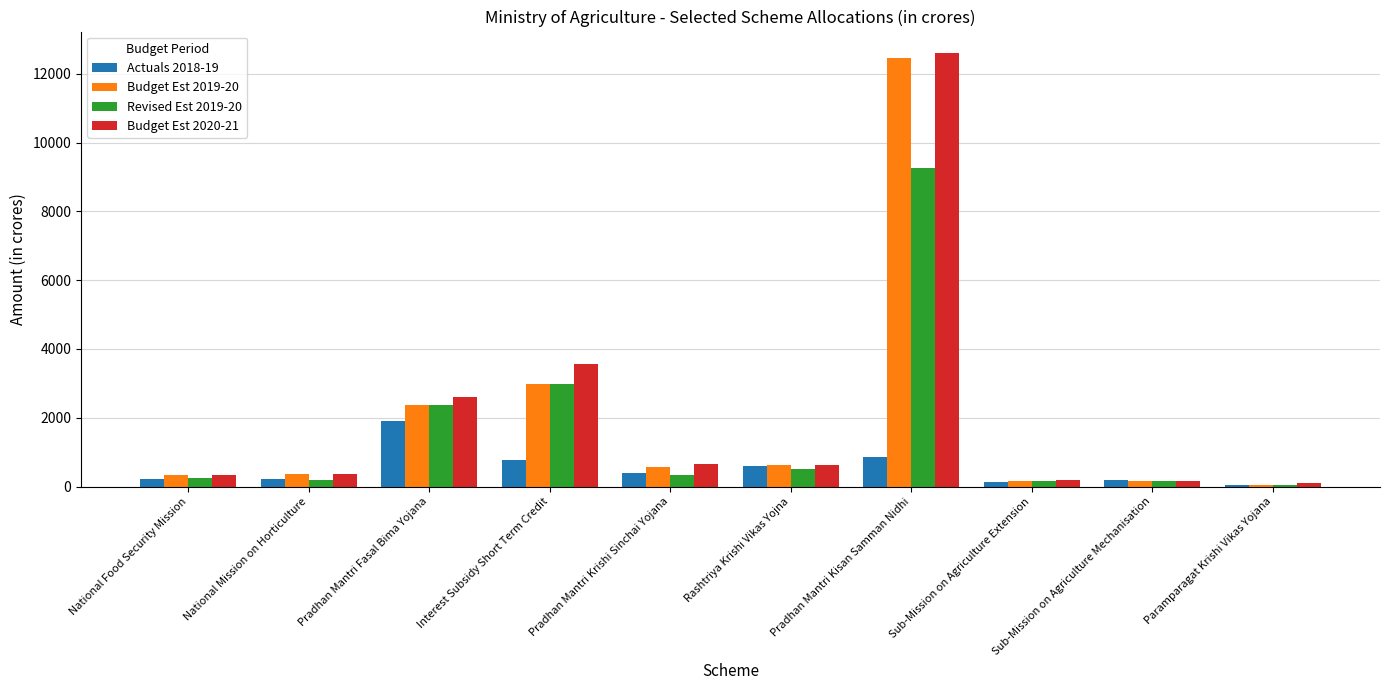

What is the sum of the Revised Est 2019-20 values at National Food Security Mission and Pradhan Mantri Kisan Samman Nidhi?

9485.7